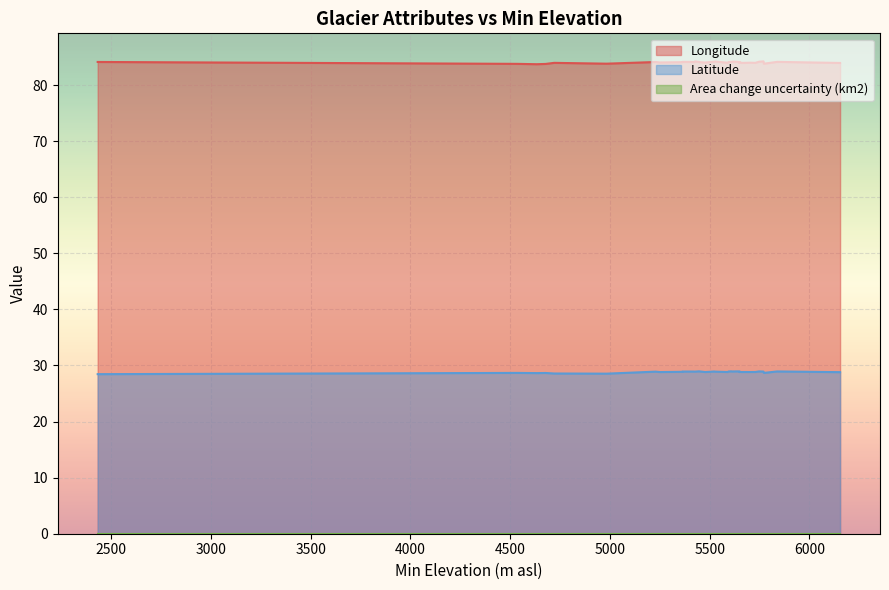

What is the difference between the second highest and second lowest values in the Latitude series?

0.4